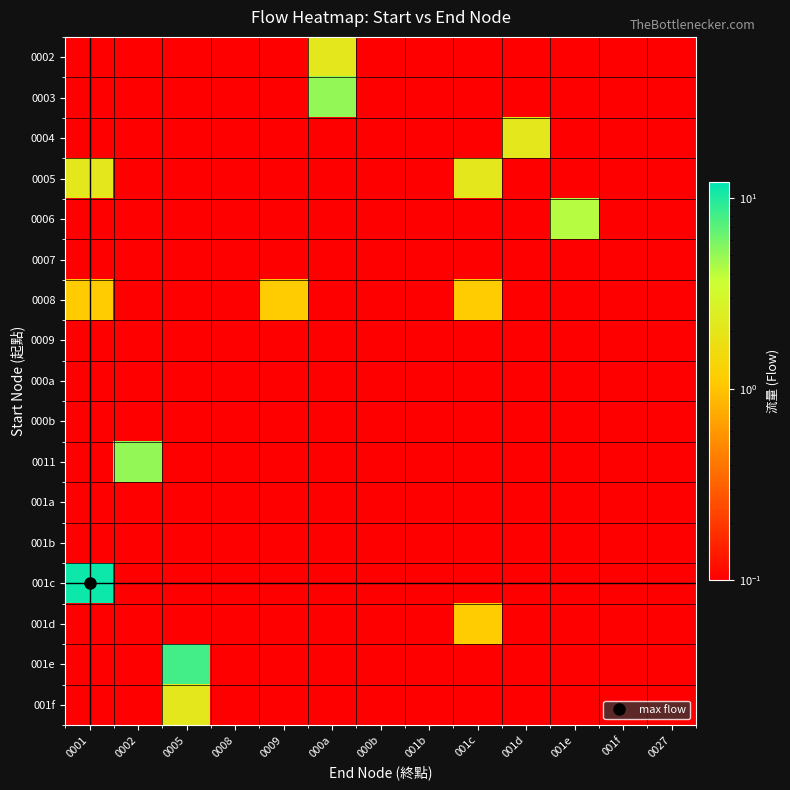

Which series changed the most between 0001 and 0008?

001c